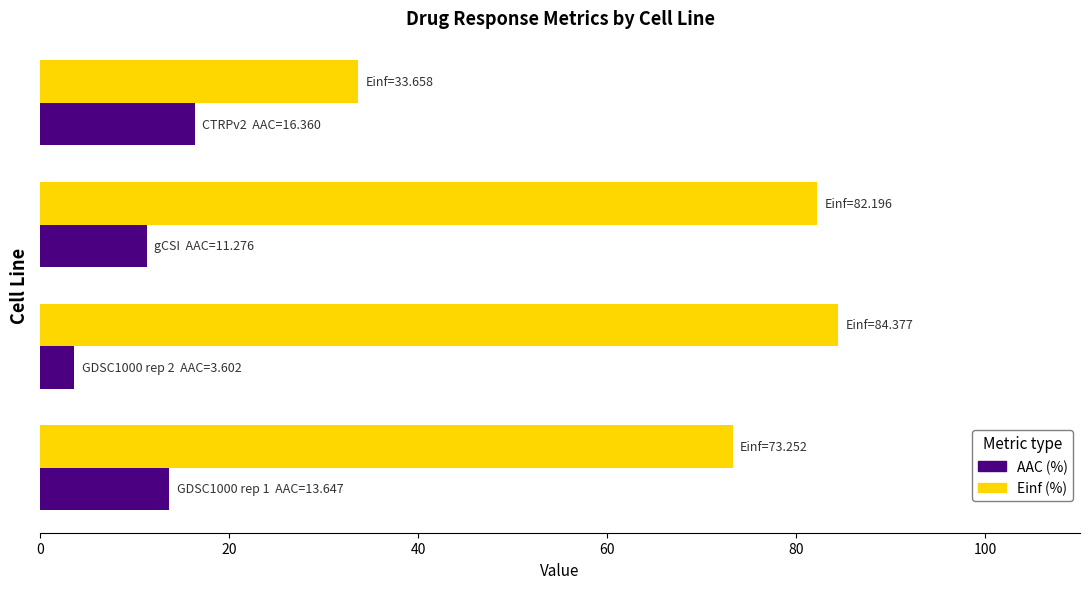

List the series in order of their overall mean, highest first.

Einf (%), AAC (%)